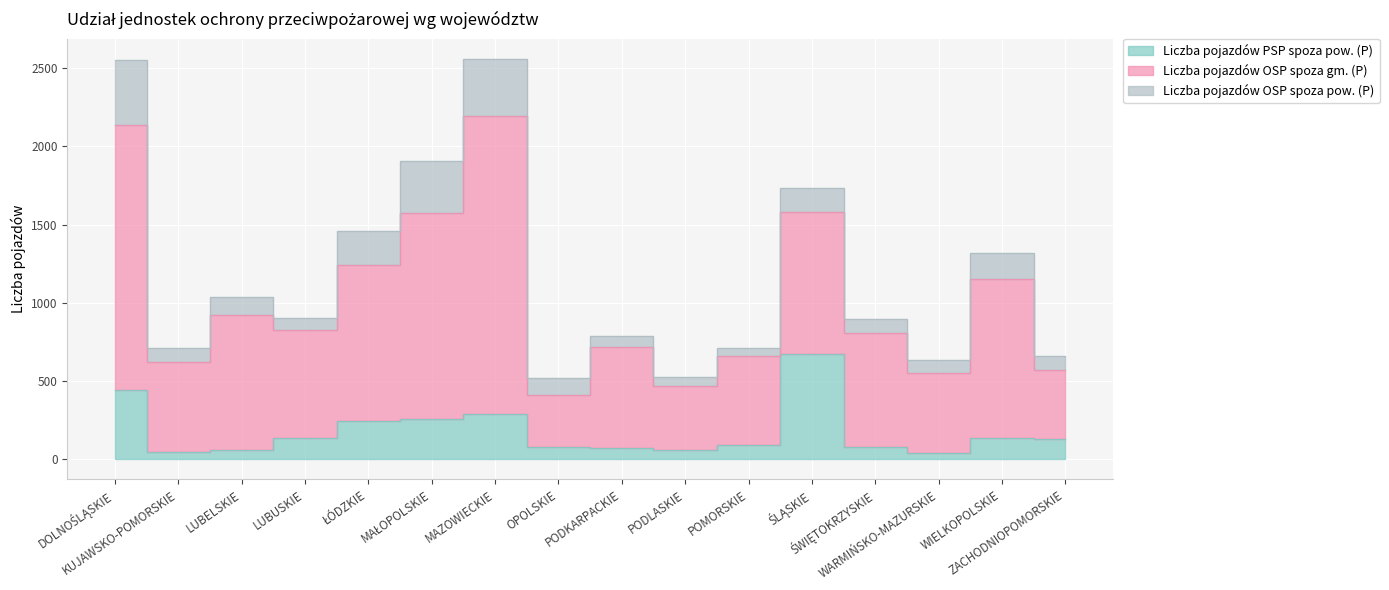

Reading right to left, transcribe all the data shown in this chart.

Liczba pojazdów PSP spoza pow. (P): 131	134	41	80	671	91	57	74	77	291	260	243	139	62	49	445
Liczba pojazdów OSP spoza gm. (P): 439	1016	508	727	906	571	411	641	332	1901	1312	1001	690	857	576	1693
Liczba pojazdów OSP spoza pow. (P): 93	169	88	88	156	47	55	72	112	367	337	215	73	120	89	413